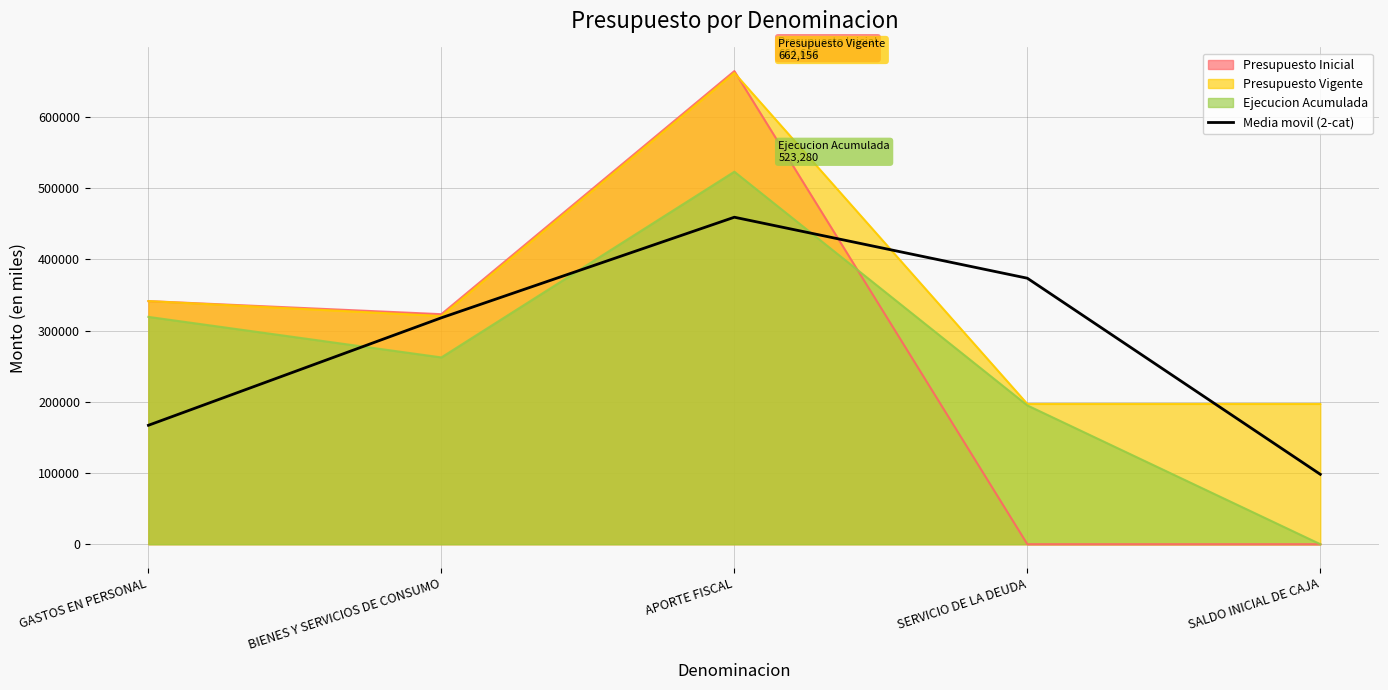

Which label corresponds to the smallest value in the chart?

SALDO INICIAL DE CAJA